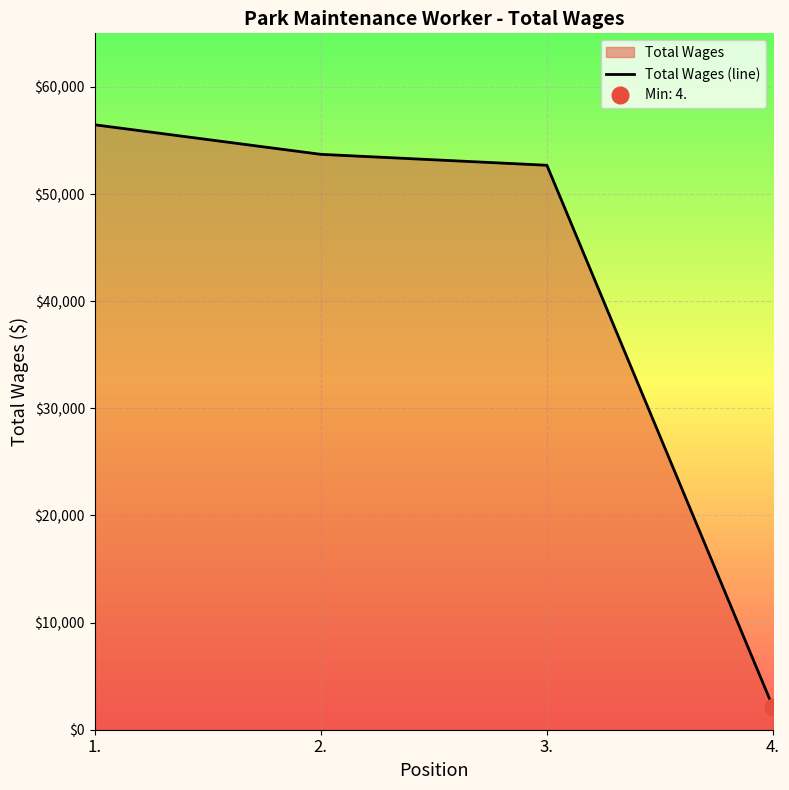

Reading left to right, transcribe all the data shown in this chart.

1.=56465	2.=53706	3.=52686	4.=2112